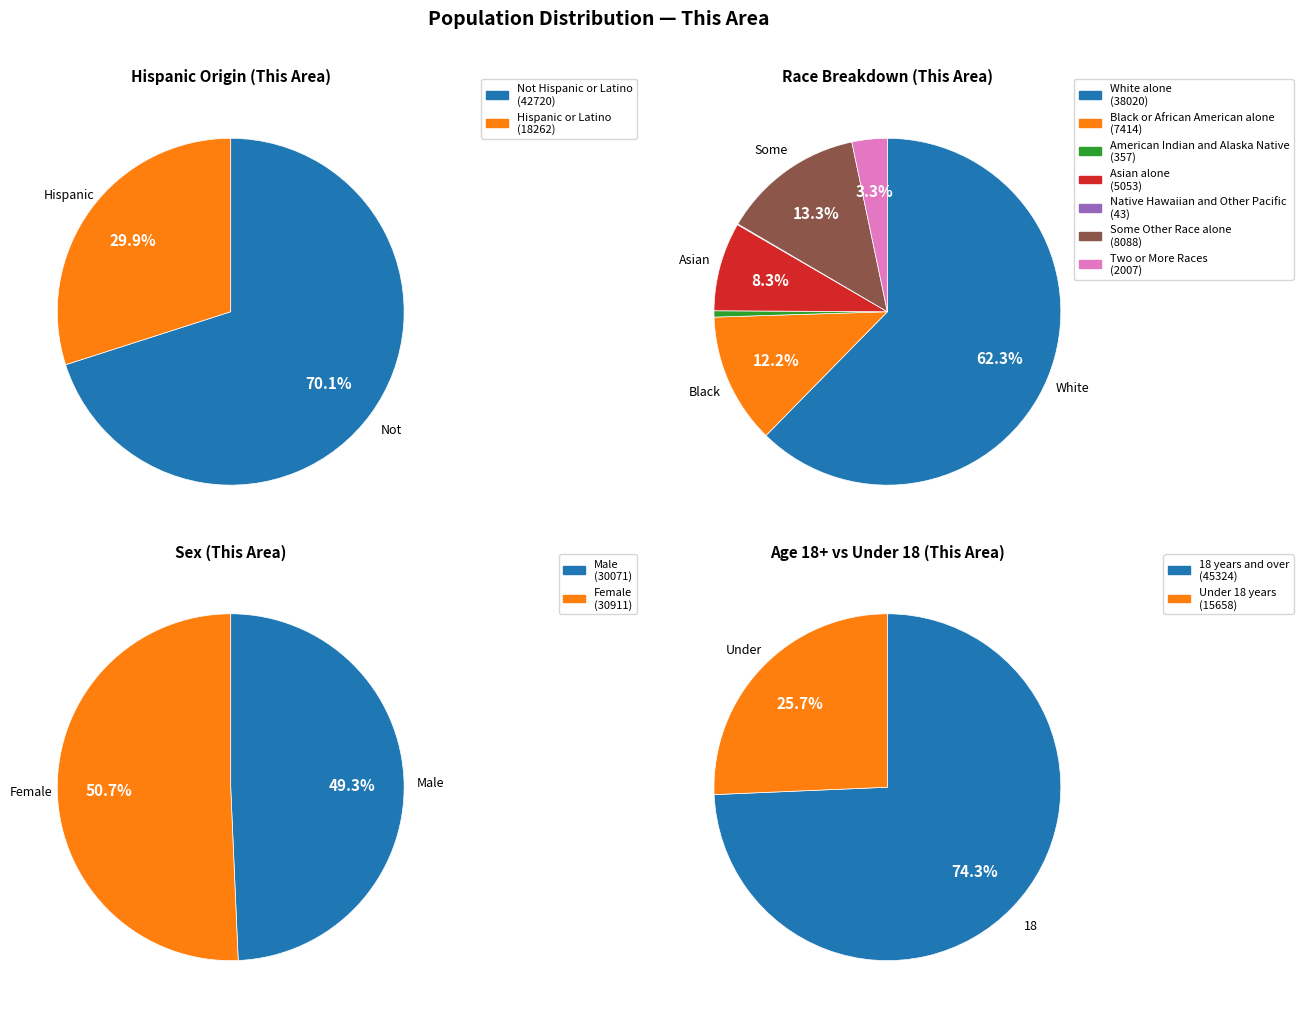

Does American Indian and Alaska Native account for over 50% of the chart?

No